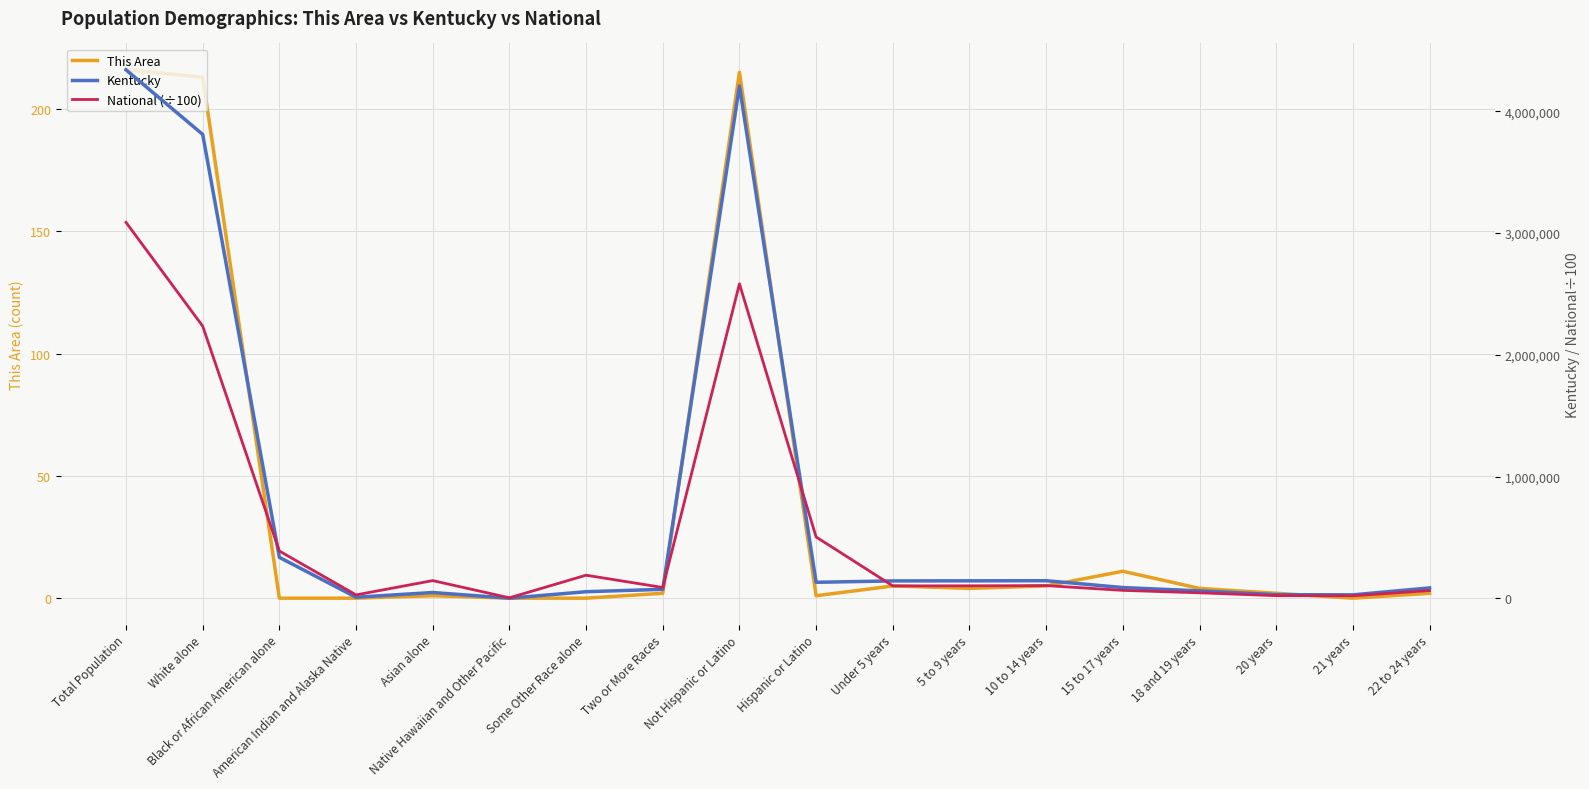

What position from the left is 10 to 14 years?

13